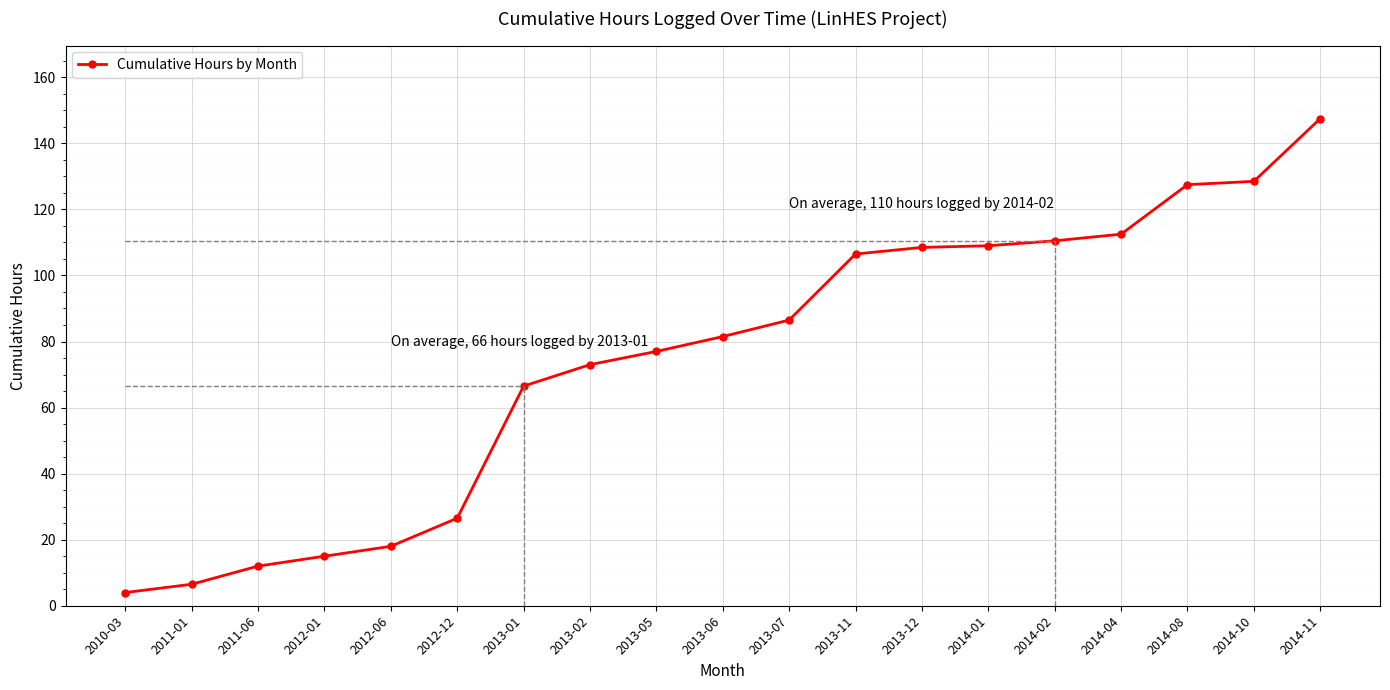

Is it true that the value at 2012-06 is 18.0?

True